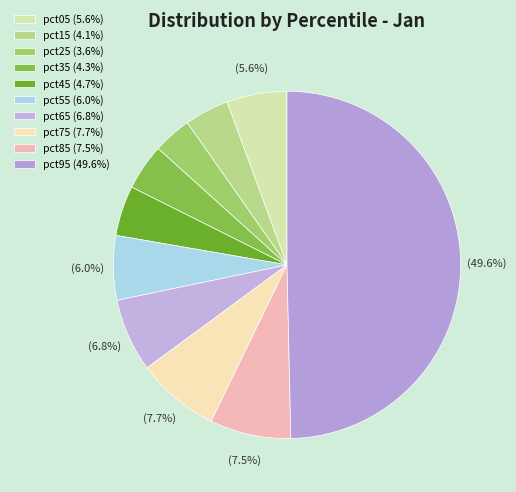

Count the number of slices in the pie.

10